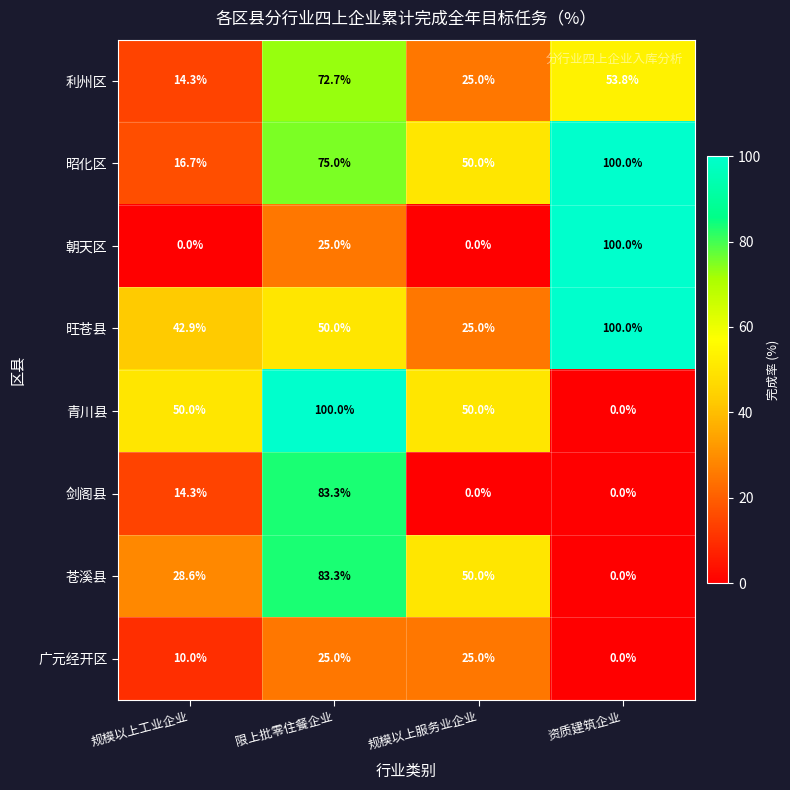

What is the spread (max minus min) of values at 规模以上工业企业?

50.0